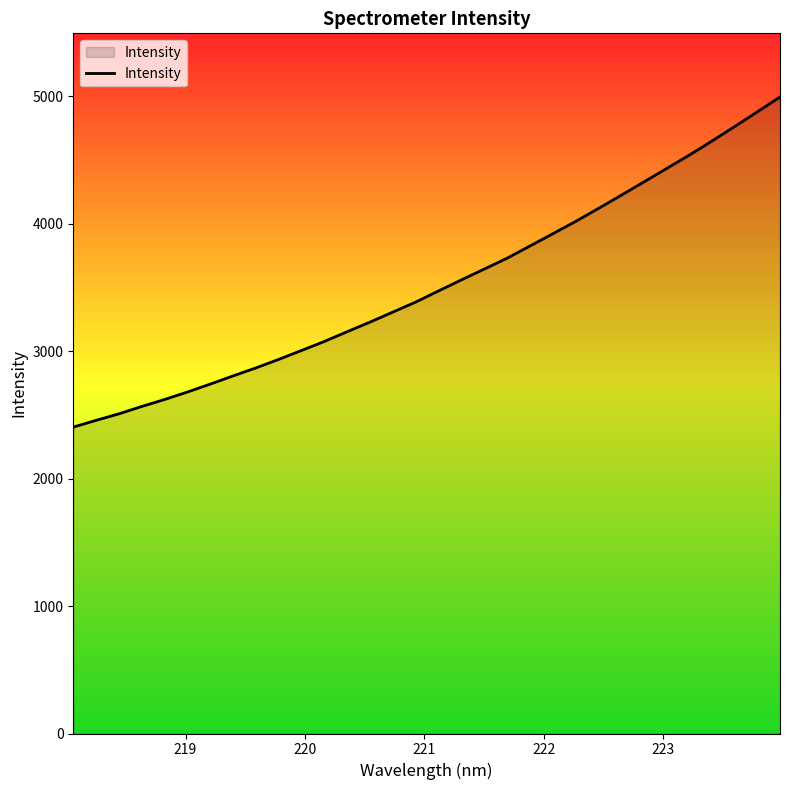

What is the maximum value shown in the chart?

4995.4